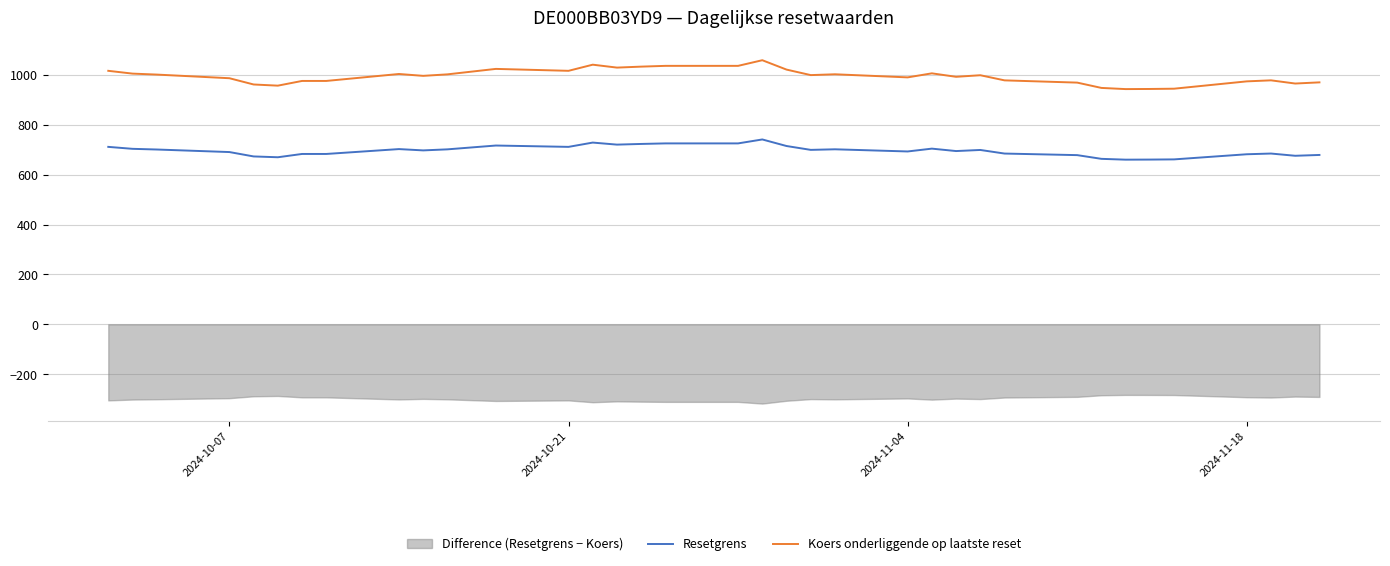

Which series has the largest total across all categories?

Koers onderliggende op laatste reset